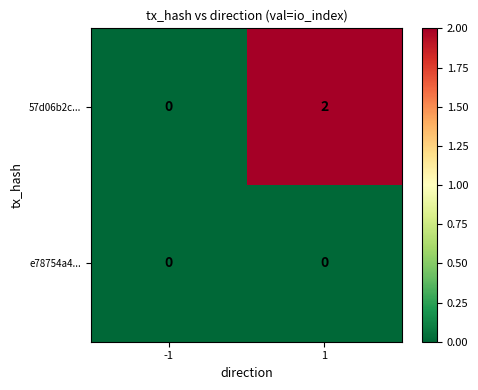

Count the number of data series in this chart.

2